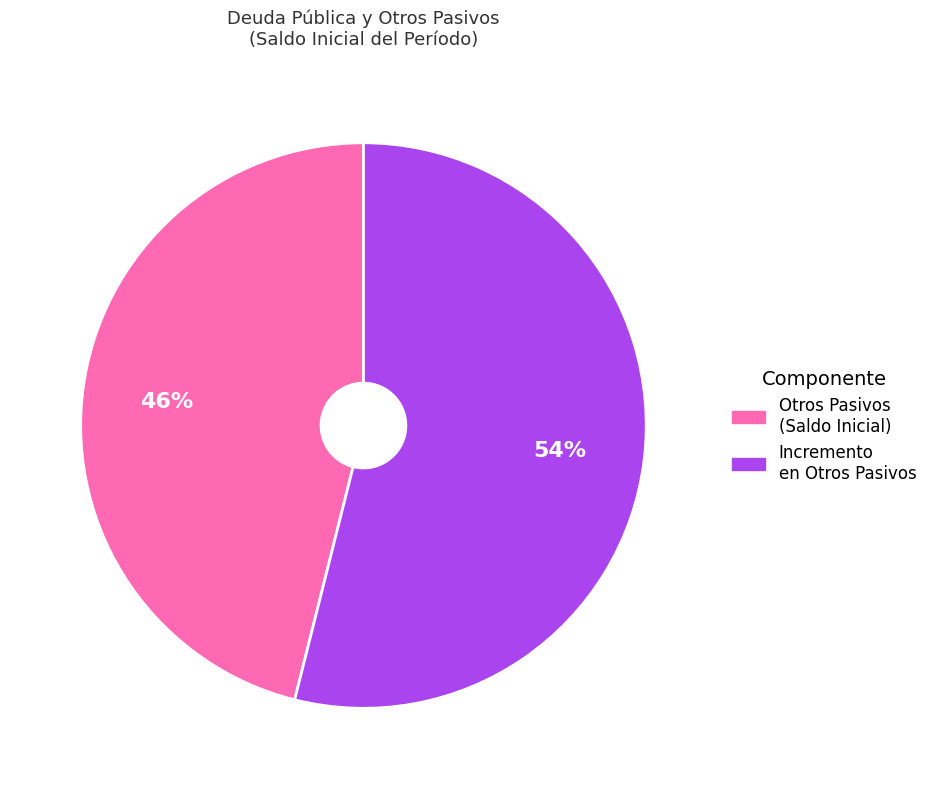

To the nearest percent, what is the difference between the largest and smallest slice percentages?

8%